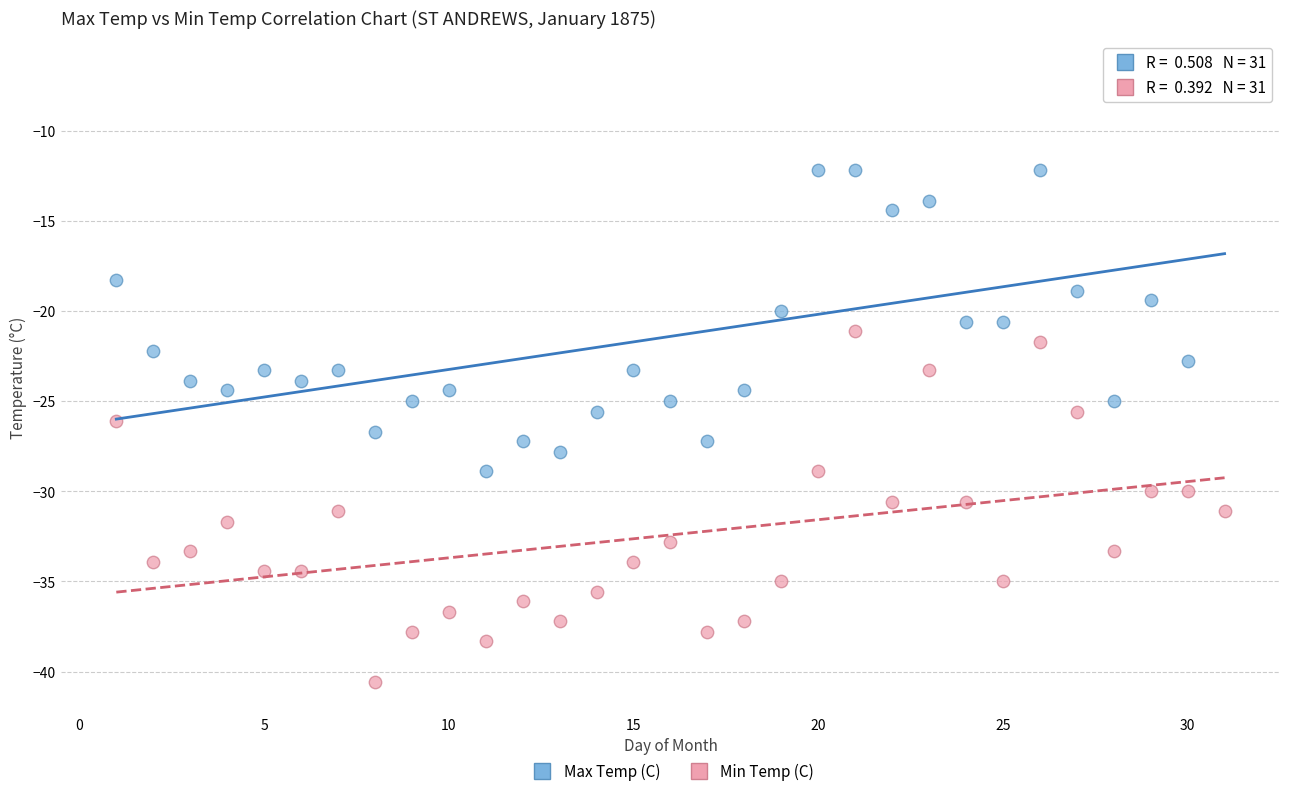

Across all data points, what is the range of X values (max minus min)?

30.0